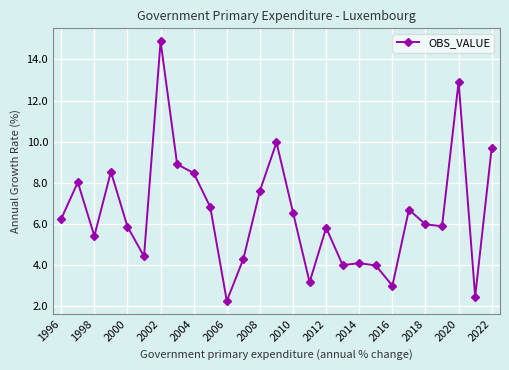

True or false: the data has more than 2 interior local peaks.

True